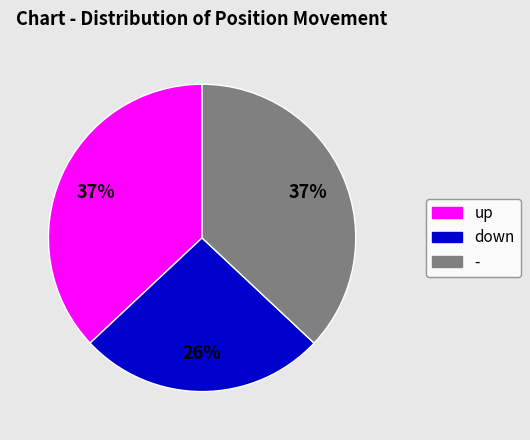

Is the sum of up and down greater than half?

Yes